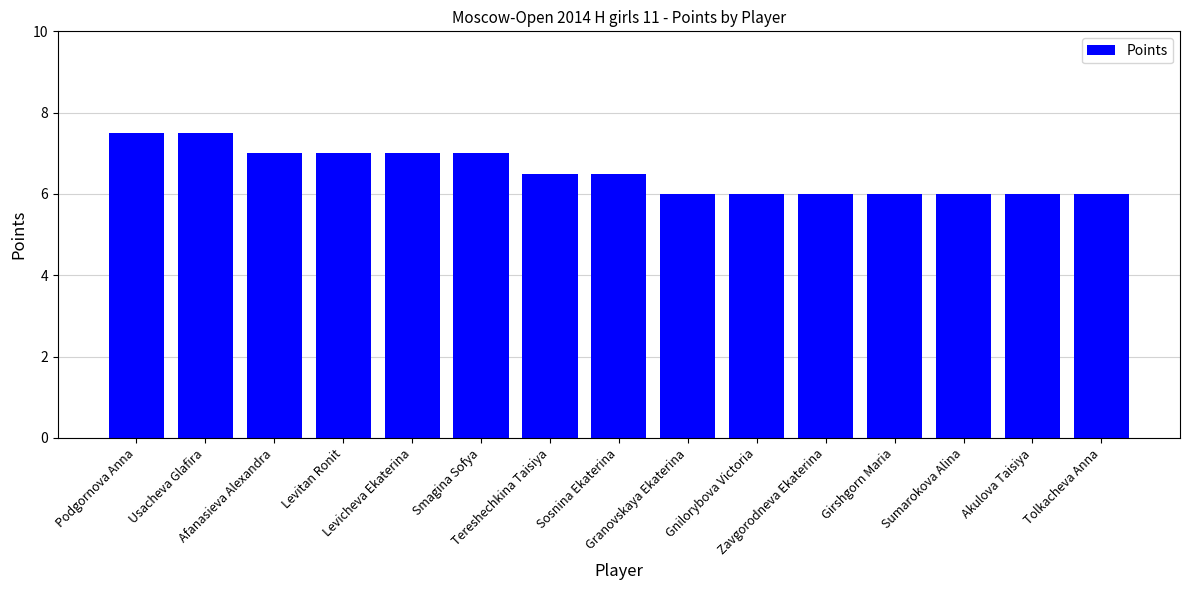

How many categories are shown in the chart?

15